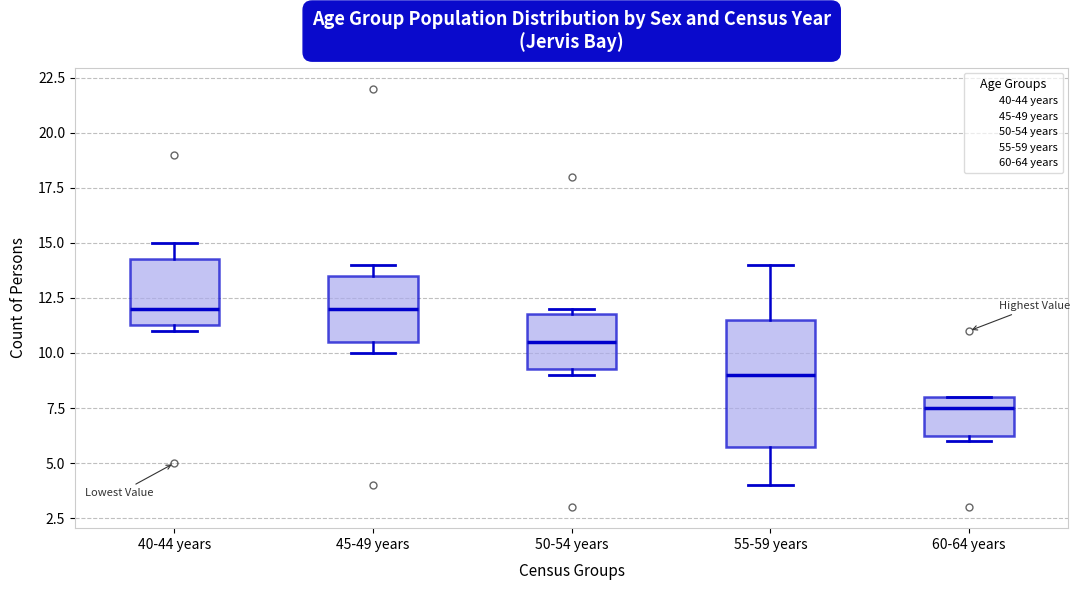

Comparing the boxes themselves (not the whiskers), which one is the tallest?

55-59 years